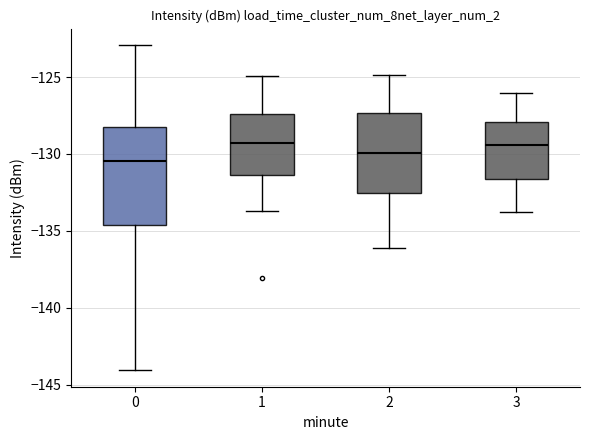

Where is the upper edge of the box at x = 1 on the y-axis? The values are not printed on the chart, so give them approximately, as read against the axis.

-127.5